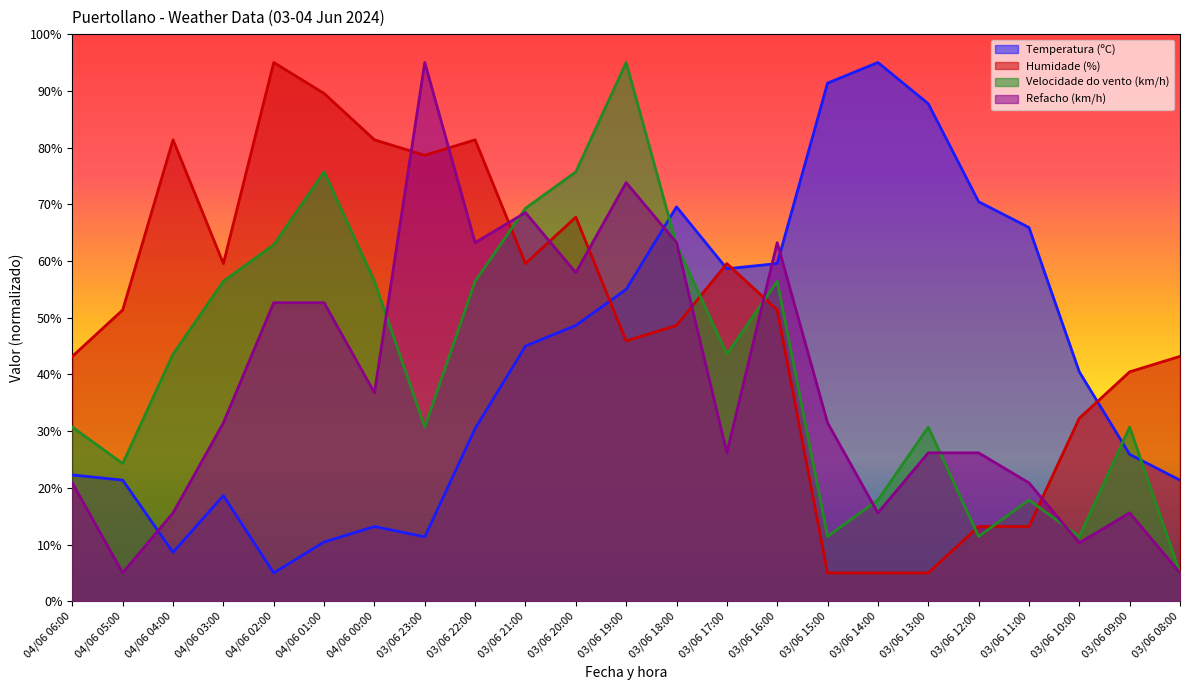

At which category does Temperatura (ºC) reach its first local peak?

04/06 03:00